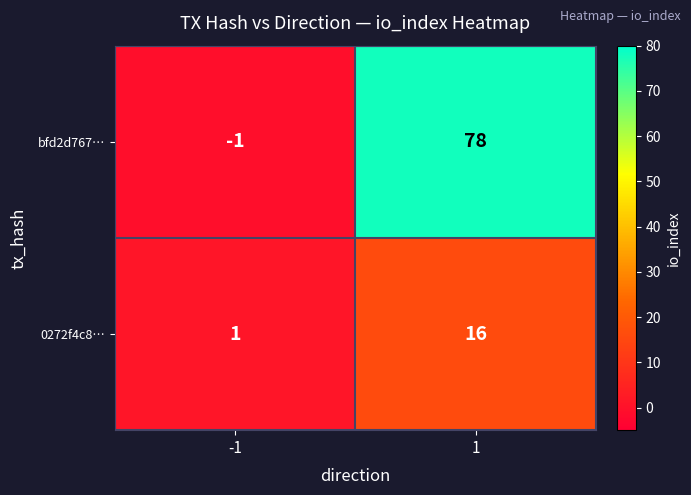

The bfd2d767… series shows 50 at 1. True or false?

False